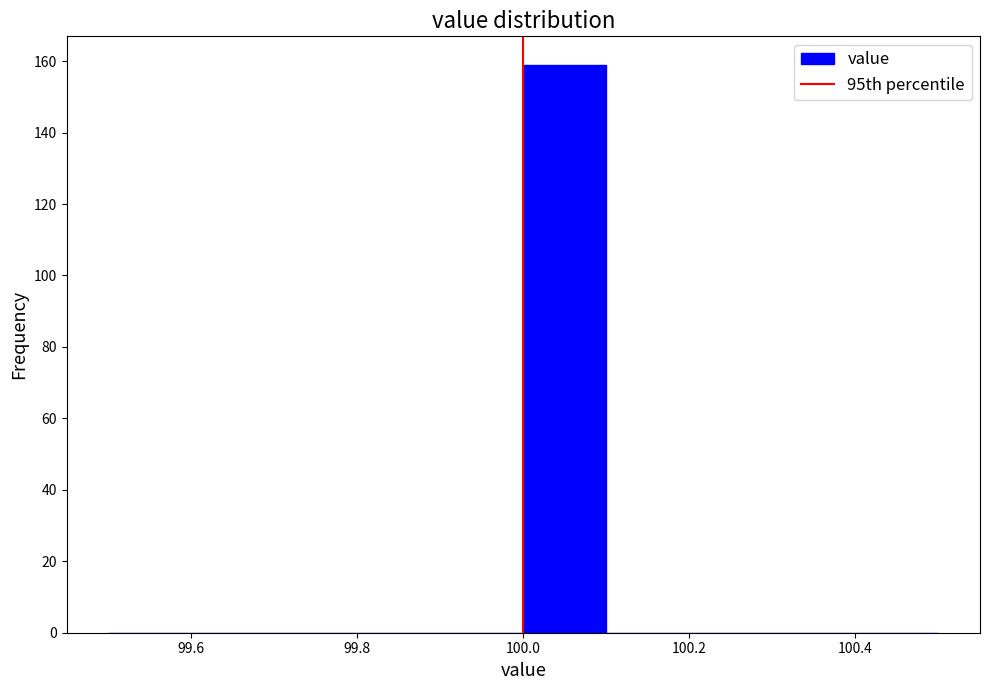

Reading left to right, transcribe this chart: for each bar, give the range it covers on the x-axis and its height. The values are not printed on the chart, so give them approximately, as read against the axis.

99.5 to 99.6: 0
99.6 to 99.7: 0
99.7 to 99.8: 0
99.8 to 99.9: 0
99.9 to 100.0: 0
100.0 to 100.1: 160
100.1 to 100.2: 0
100.2 to 100.3: 0
100.3 to 100.4: 0
100.4 to 100.5: 0